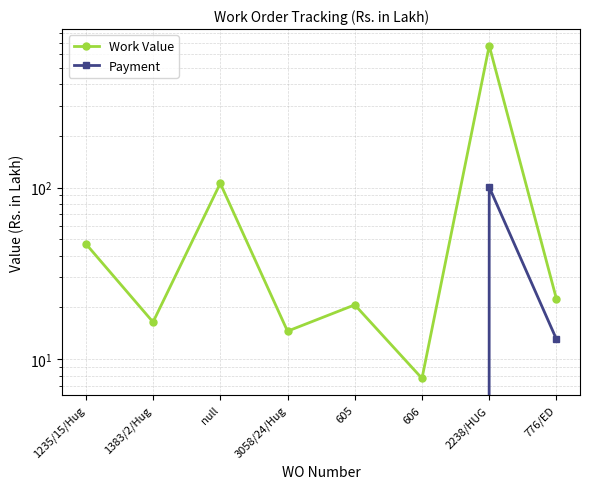

At which category is the sum across all series the highest?

2238/HUG